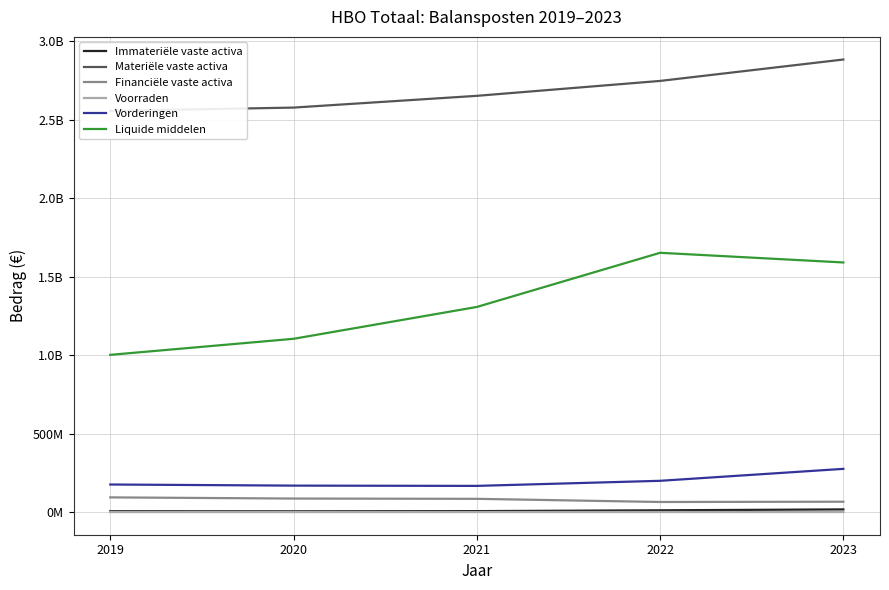

The Vorderingen series shows 105826609 at 2023. True or false?

False